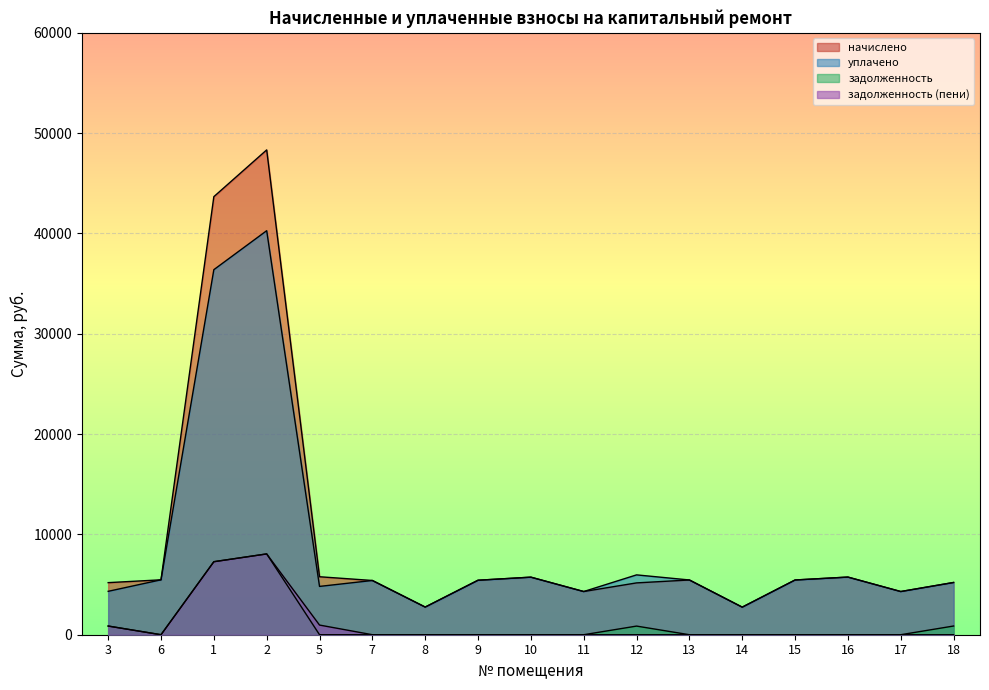

How many interior local peaks does the начислено series have?

4